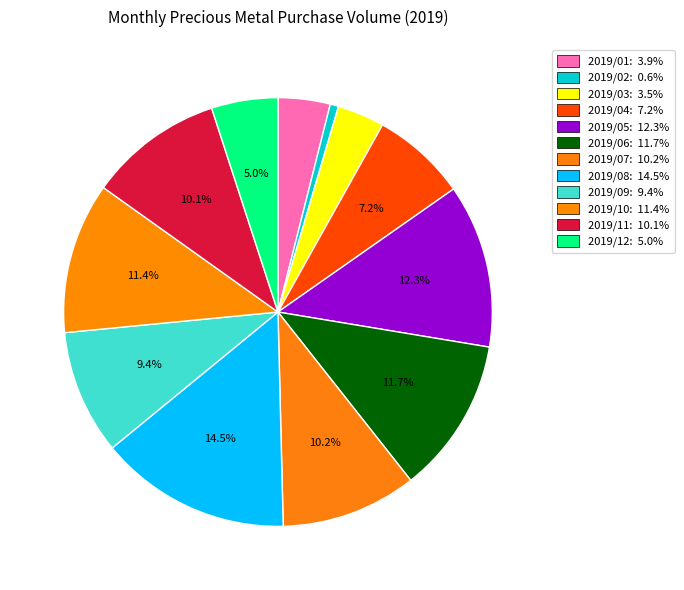

How many segments does this pie chart have?

12